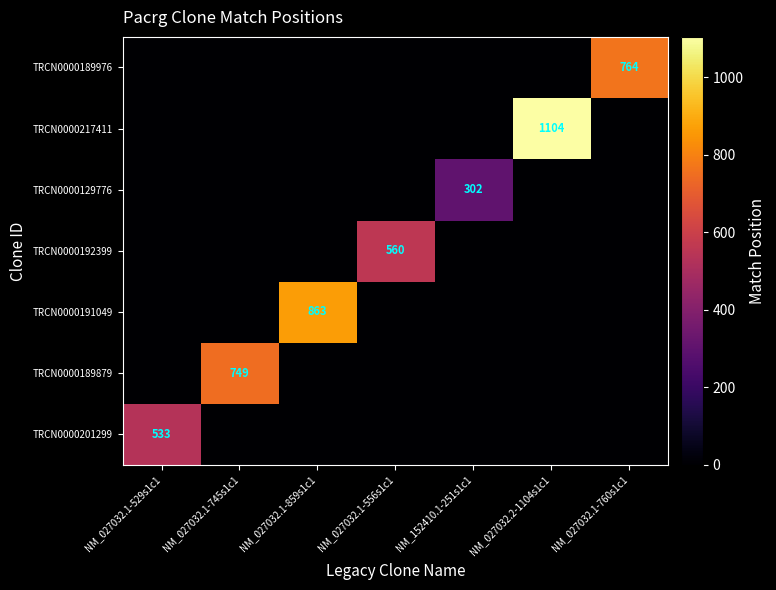

The value of TRCN0000191049 at NM_027032.1-859s1c1 is 1147. True or false?

False